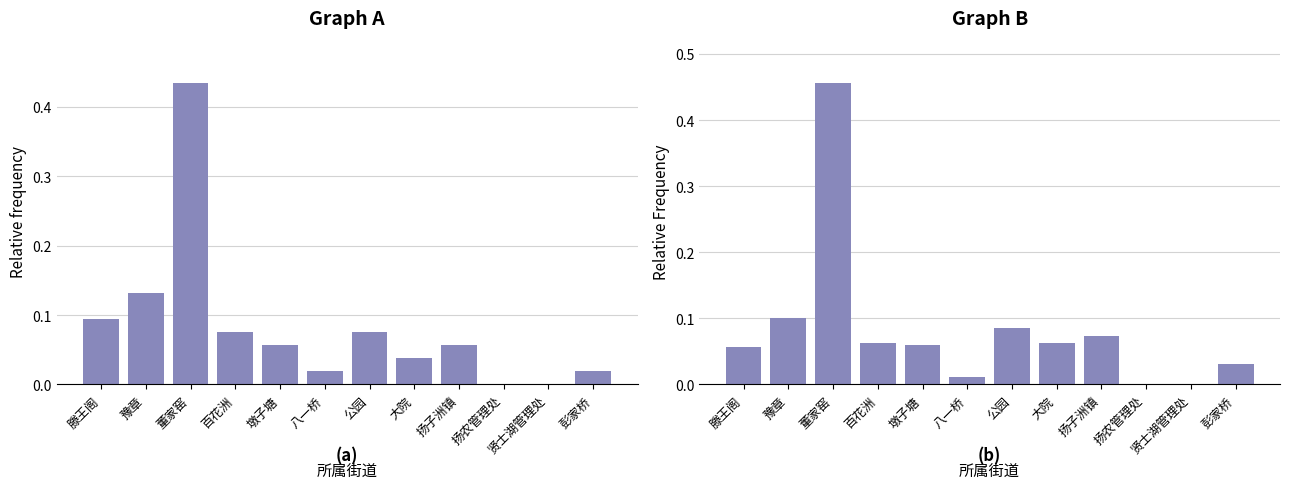

Which category has the lowest value across all series?

扬农管理处